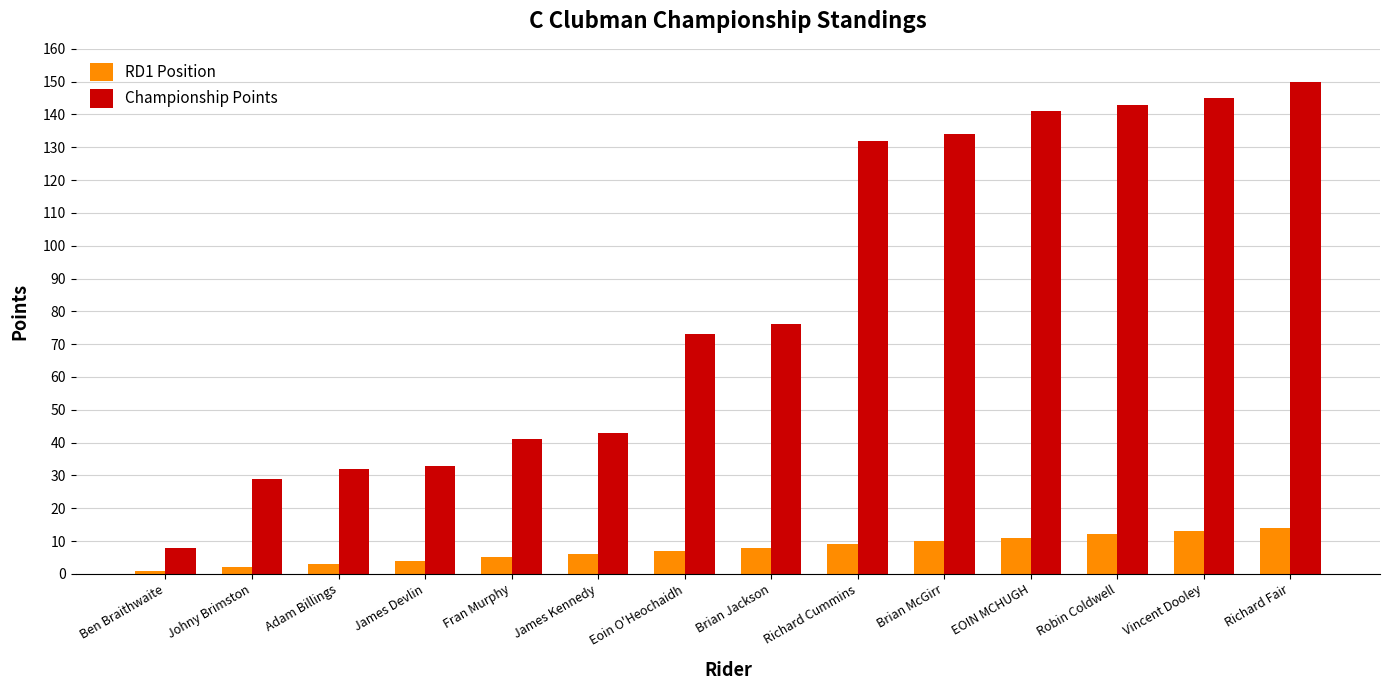

What is the label of the 6th bar from the right?

Richard Cummins